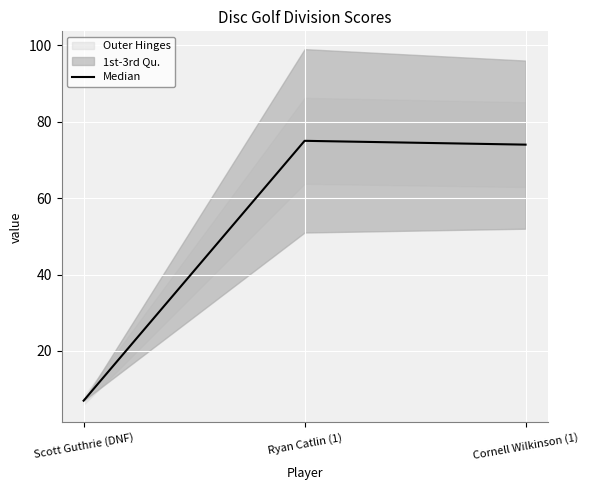

Rank the categories by value from lowest to highest.

Scott Guthrie (DNF), Cornell Wilkinson (1), Ryan Catlin (1)